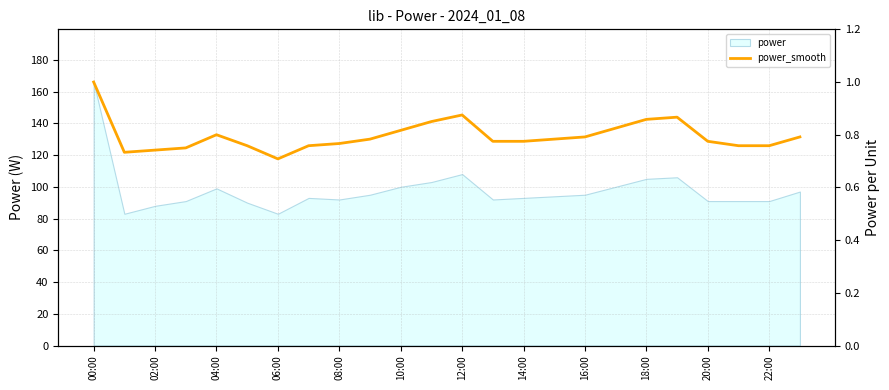

What position from the left is 02:00?

2